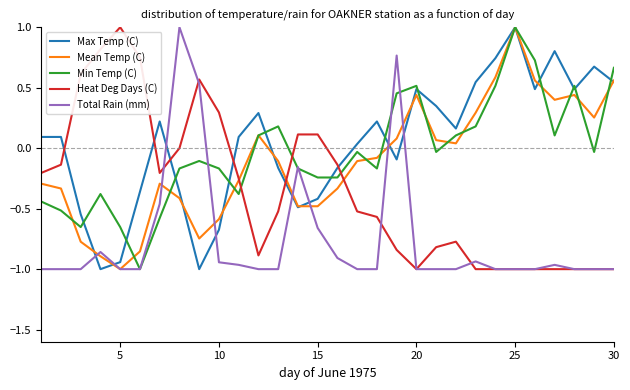

True or false: Mean Temp (C) and Min Temp (C) cross at least once.

True